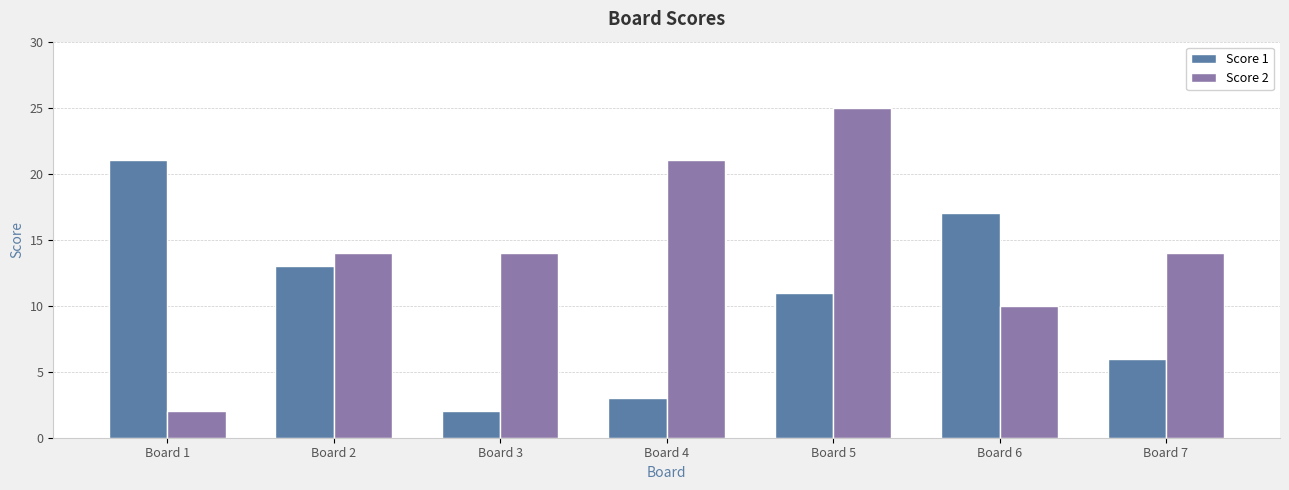

How many groups of bars are there?

7